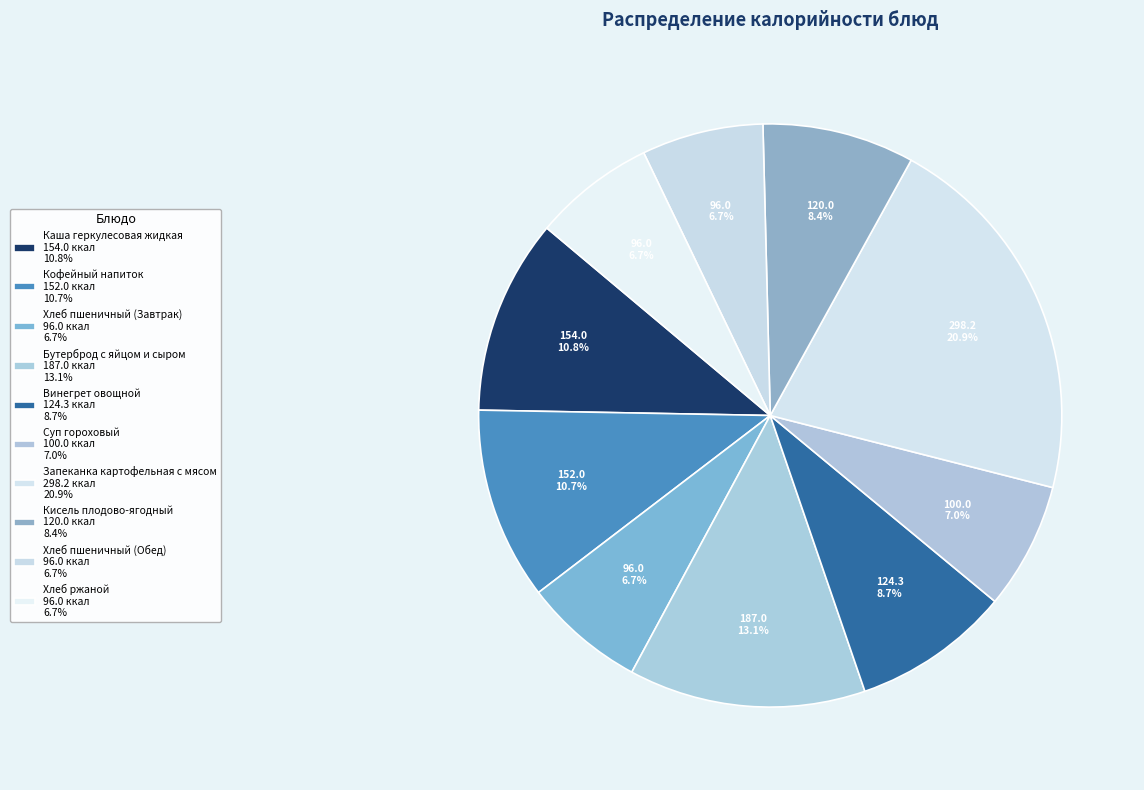

How many slices are in this pie chart?

10